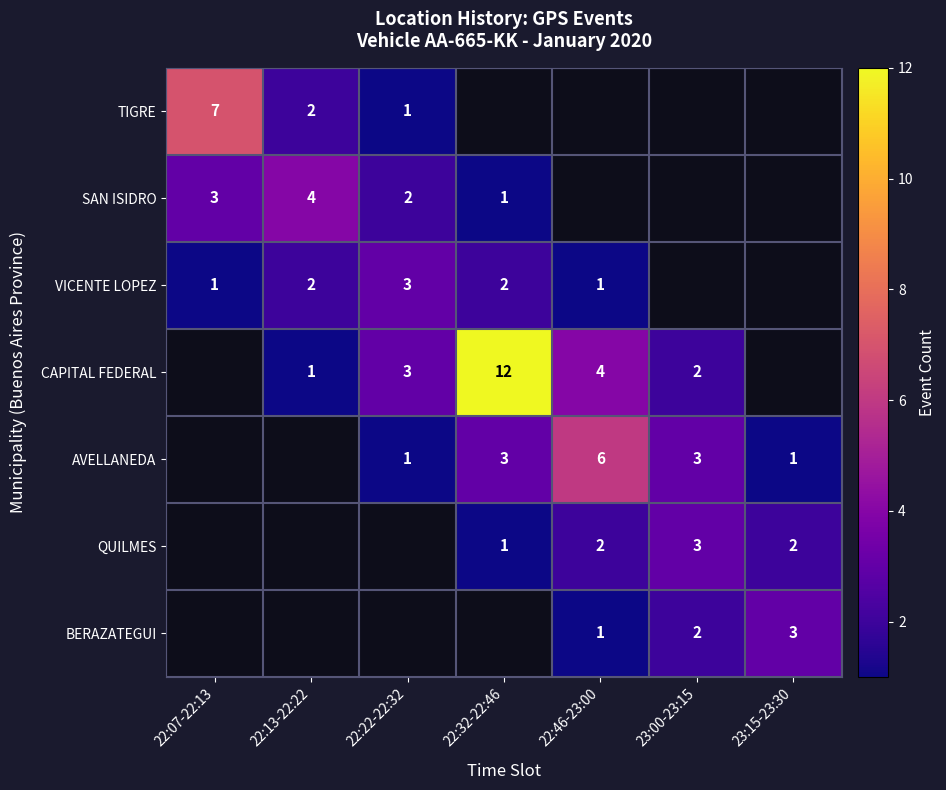

Between 23:00-23:15 and 22:07-22:13, which is larger?

22:07-22:13